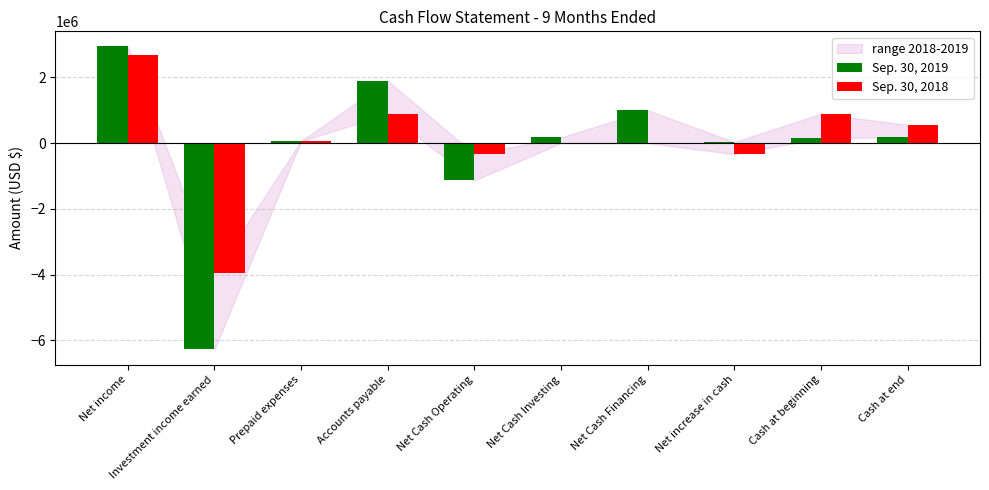

Which category has the highest value across all series?

Net income